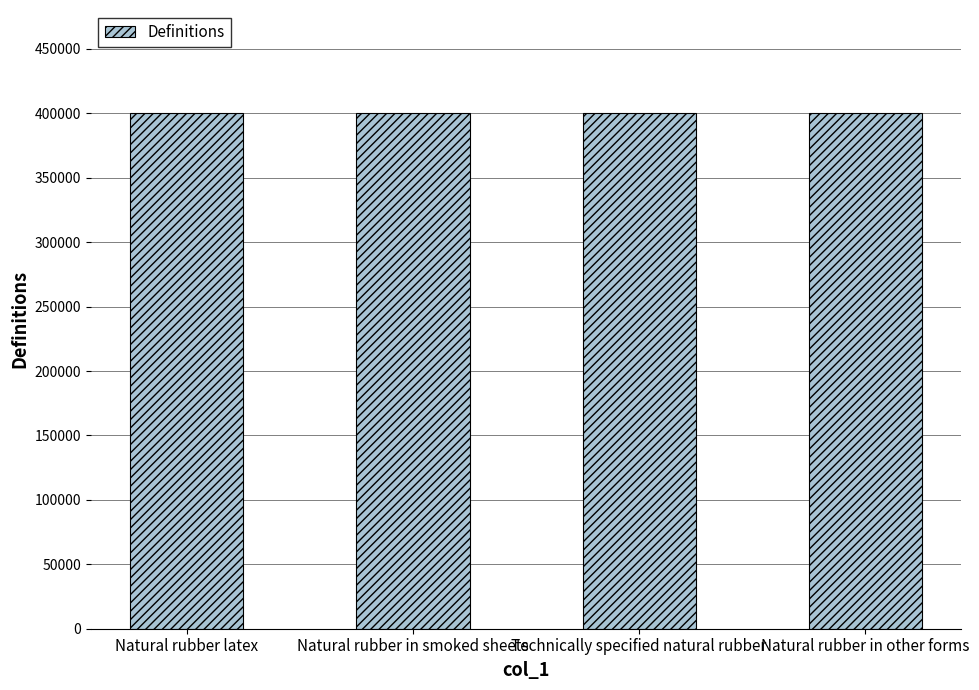

The chart shows a value of 400121 at Natural rubber in smoked sheets. True or false?

True